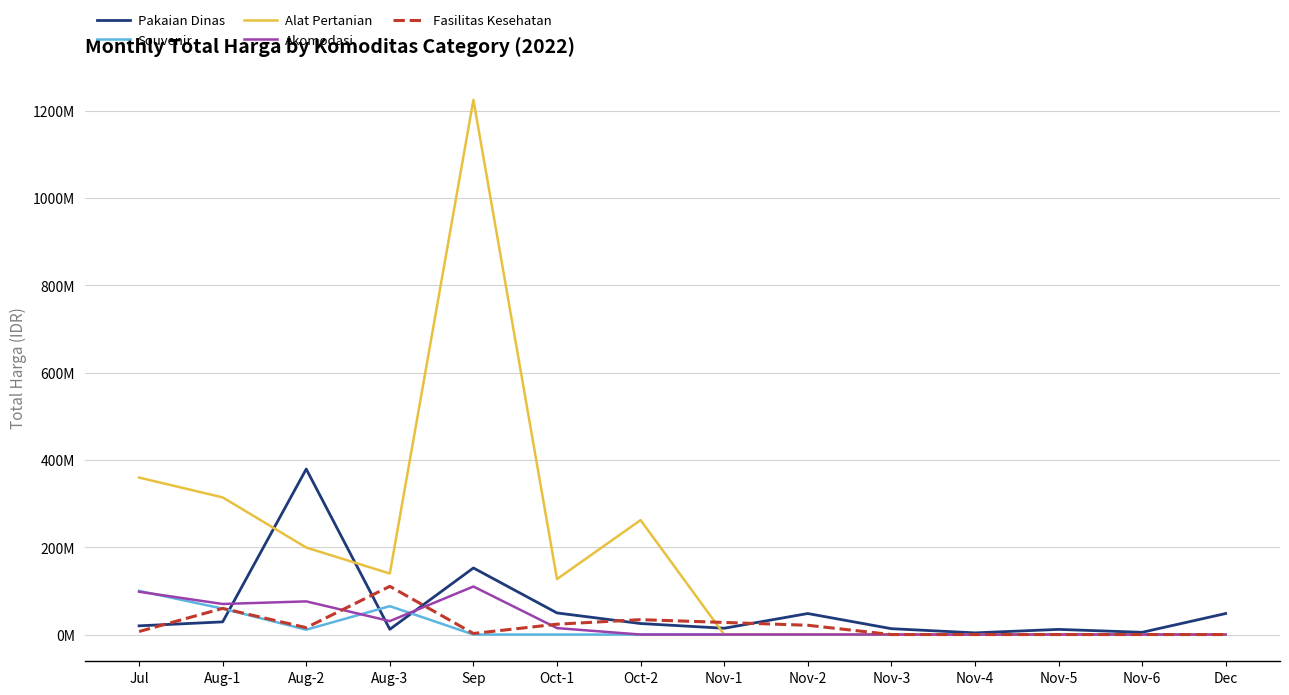

True or false: Pakaian Dinas and Souvenir intersect in this chart.

True